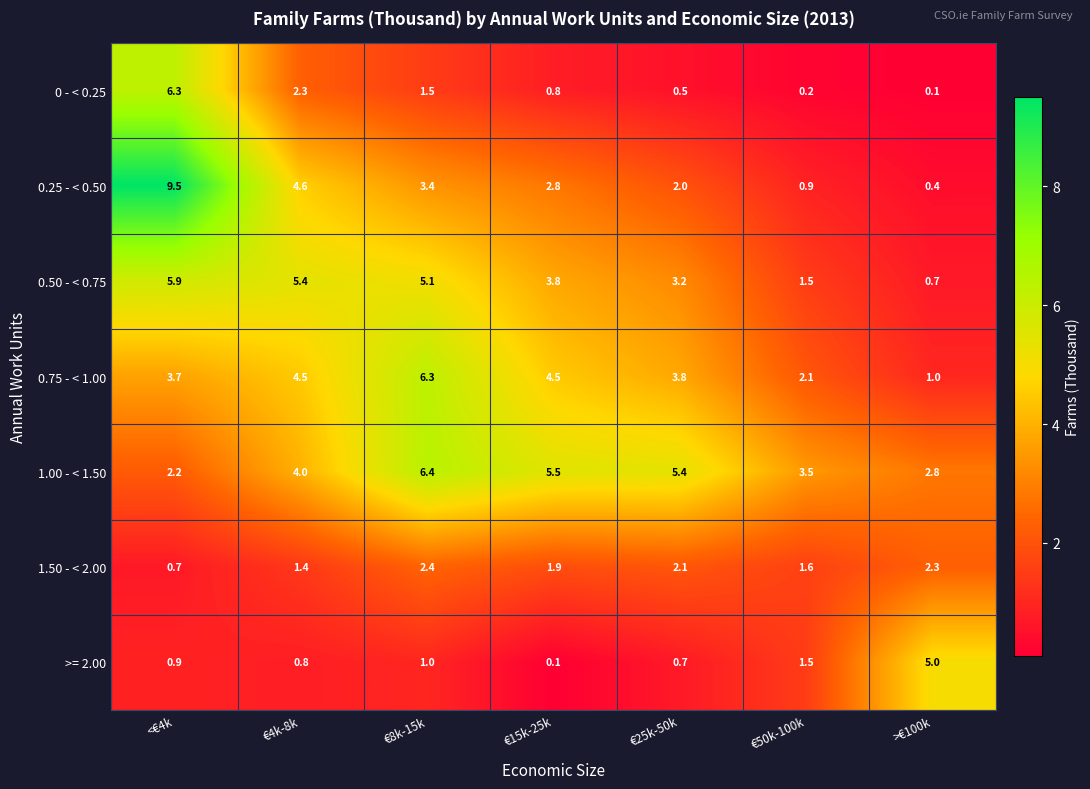

Which category has the lowest value in the 1.00 - < 1.50 series?

<€4k